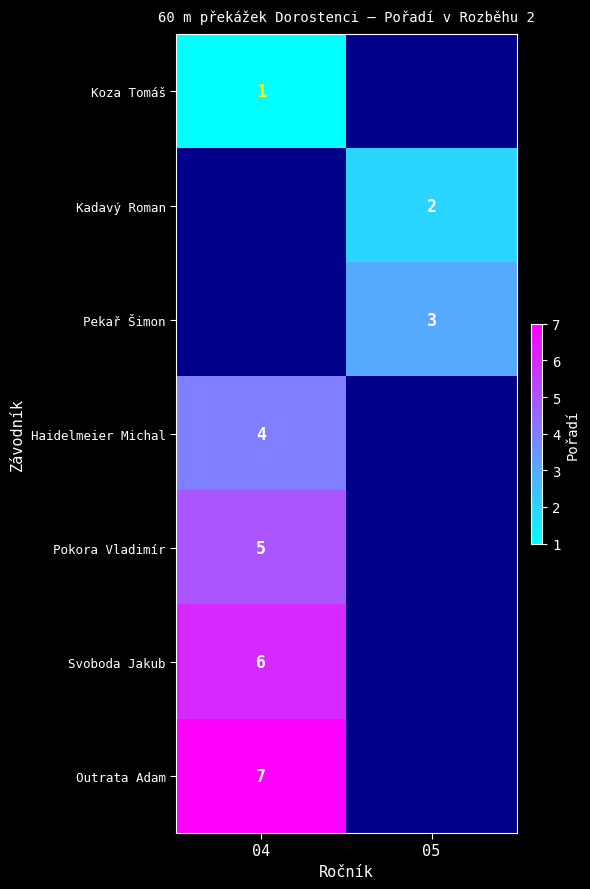

Is the value of Pekař Šimon at 05 greater than the value of Pokora Vladimír at 04?

No